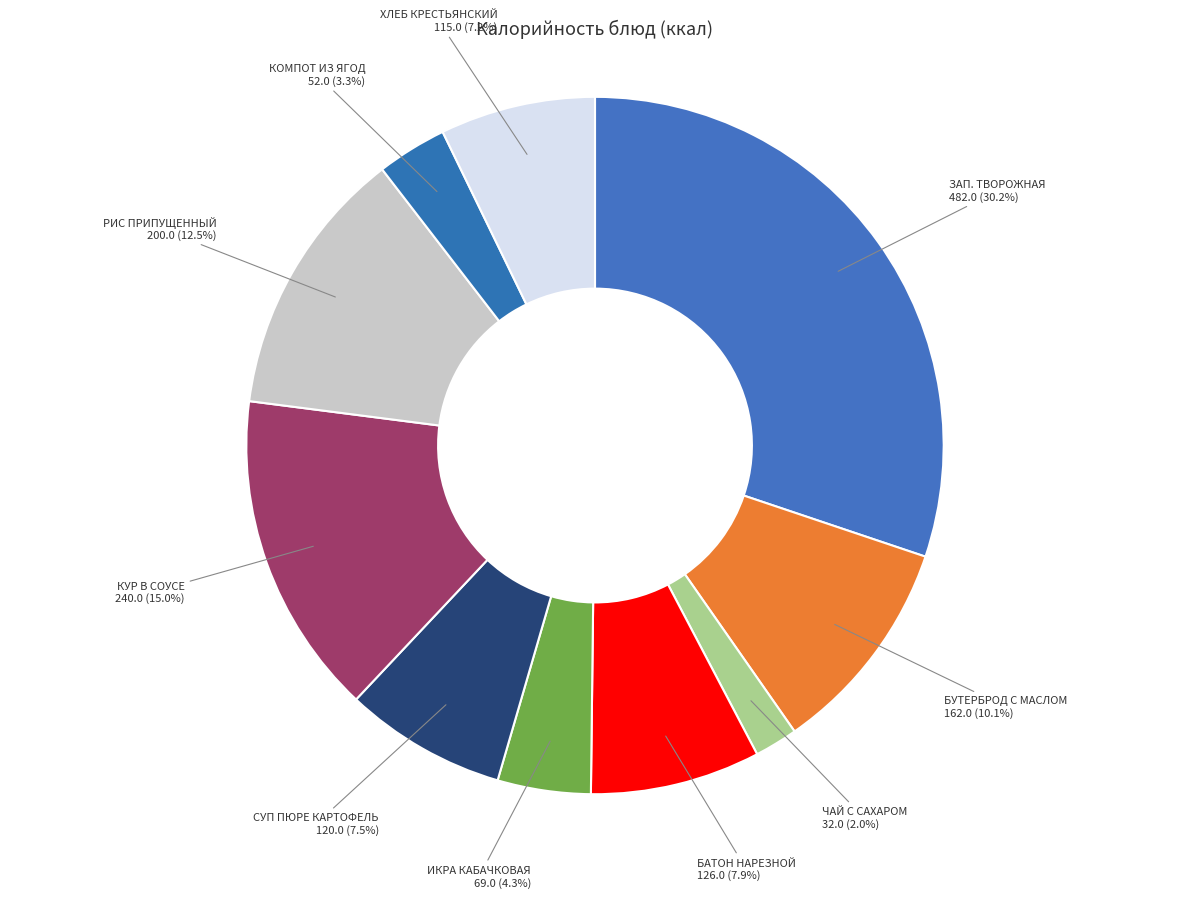

How many slices are in this pie chart?

10